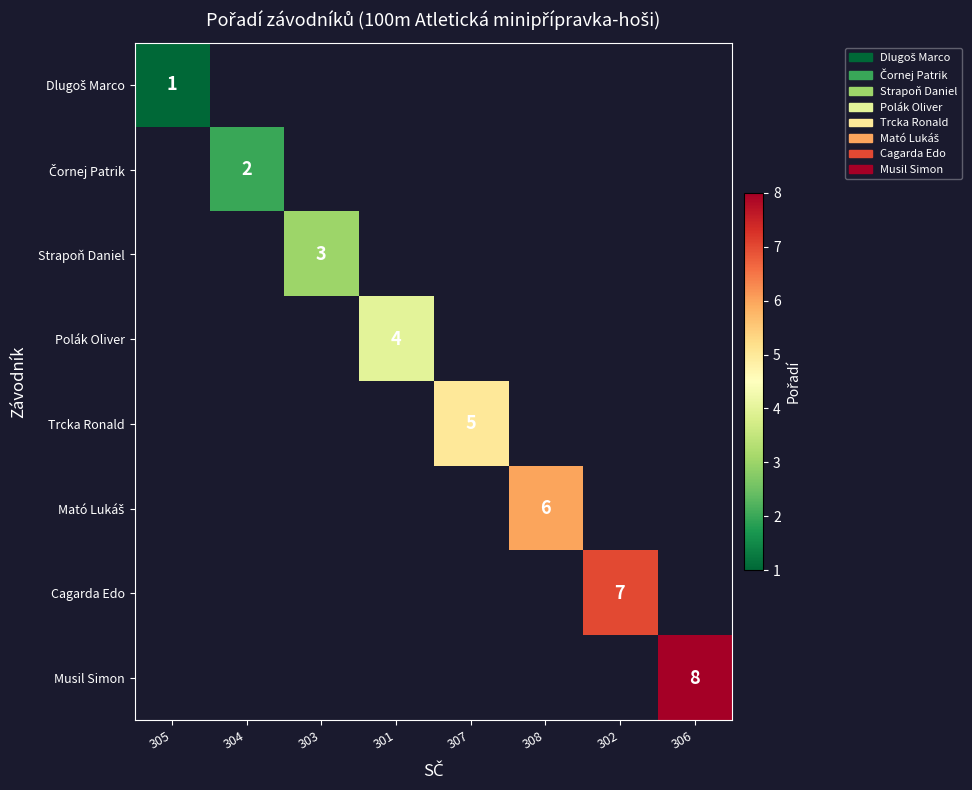

True or false: Polák Oliver has a value of 7 at 301.

False